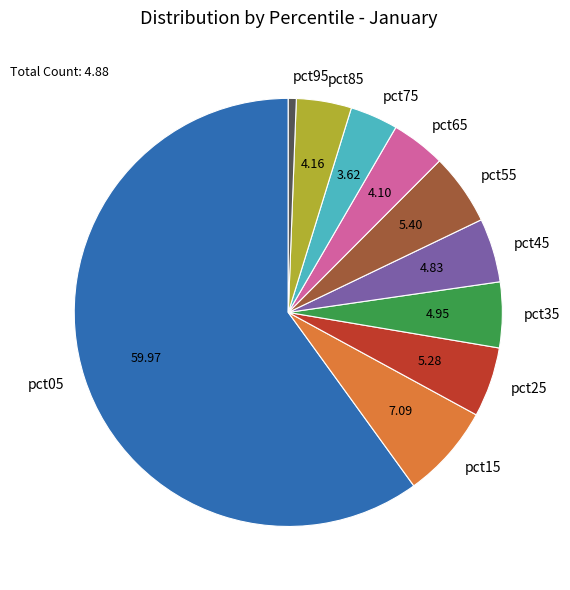

How many slices are in this pie chart?

10